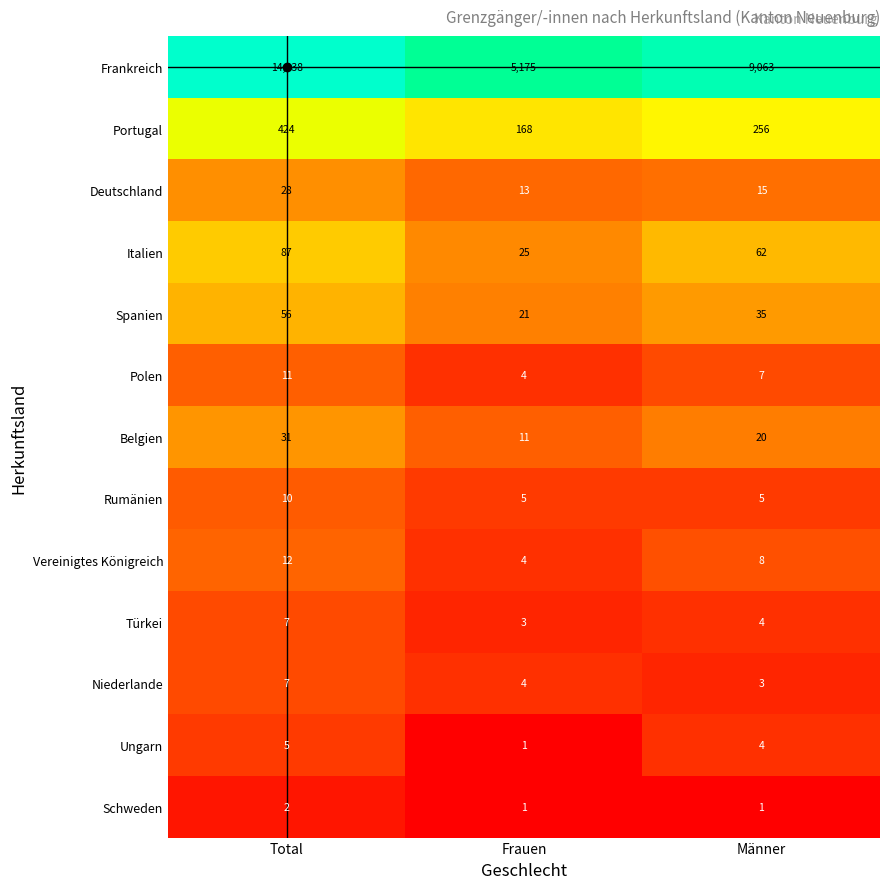

True or false: Frankreich has a value of 5175 at Frauen.

True